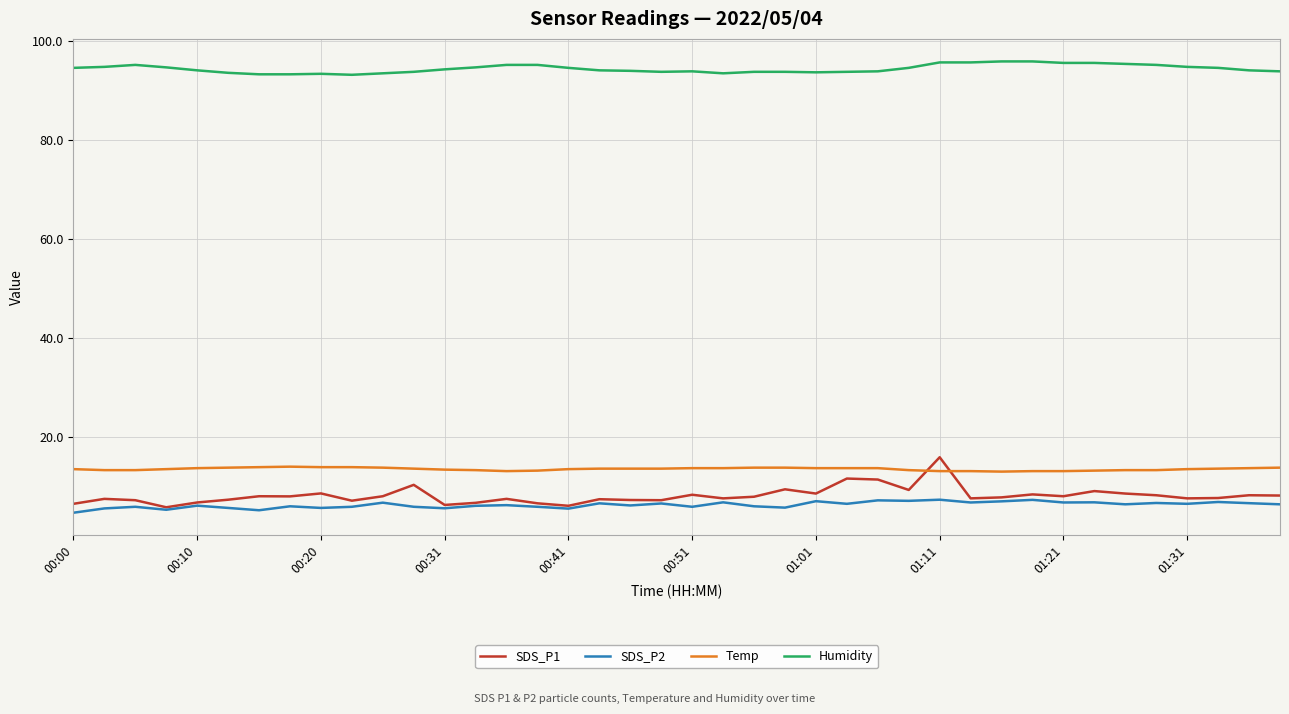

Which series has the largest range (max minus min)?

SDS_P1